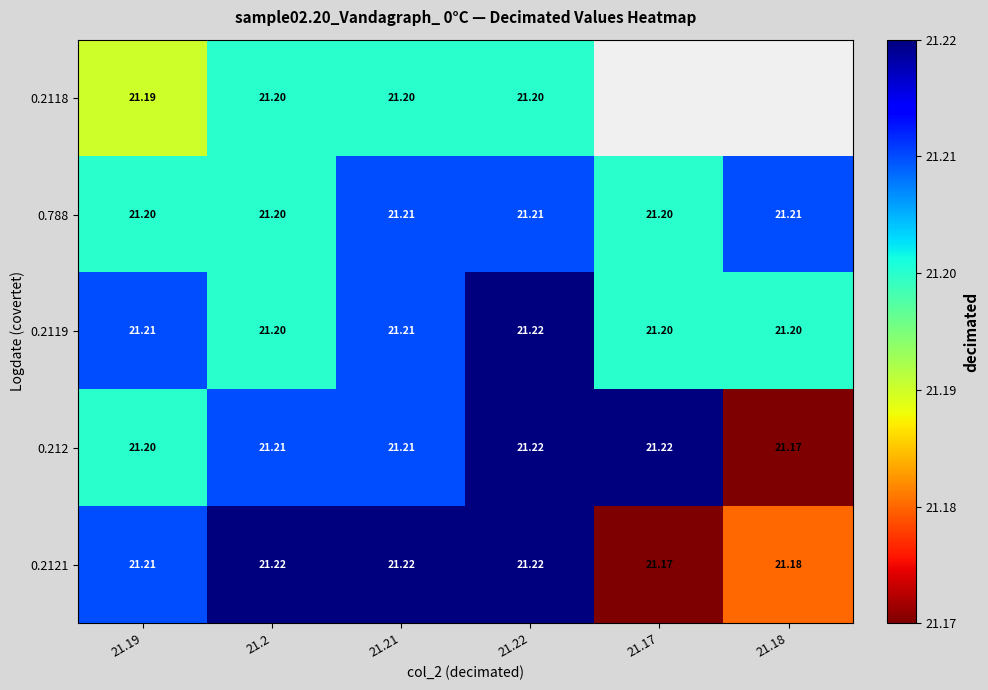

What is the total value across all series at 21.22?

106.1